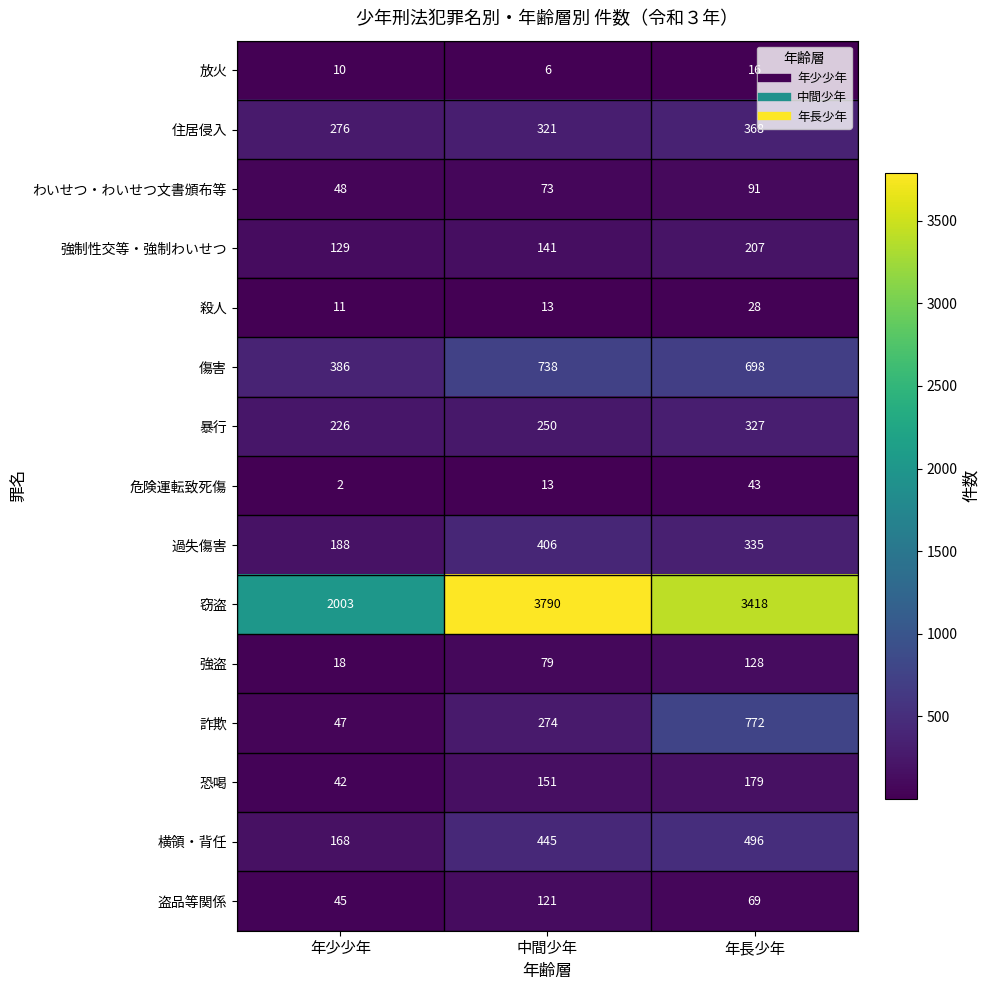

Which series has the widest spread of values?

窃盗